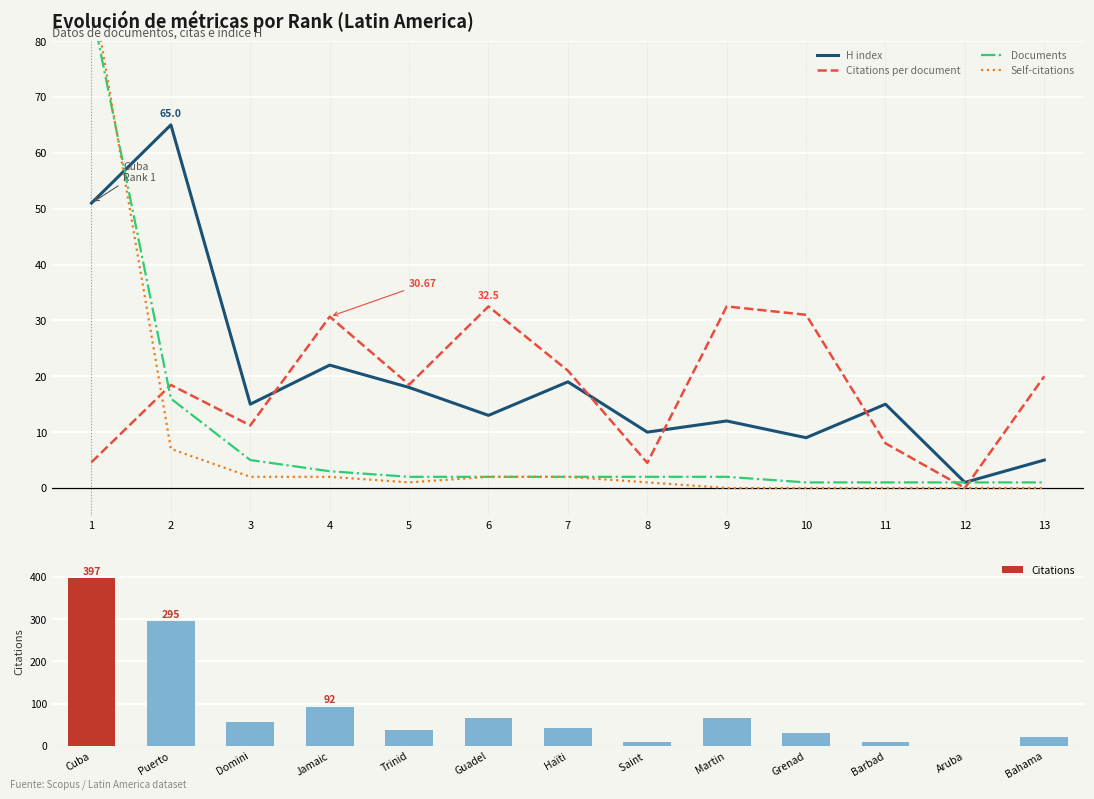

Which category has the highest value in the Citations series?

Cuba